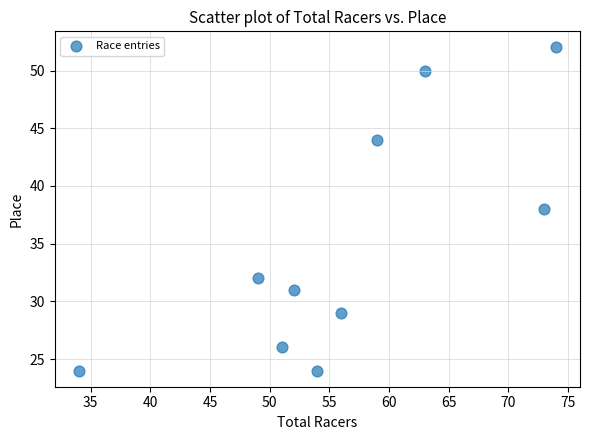

What is the average Y value?

35